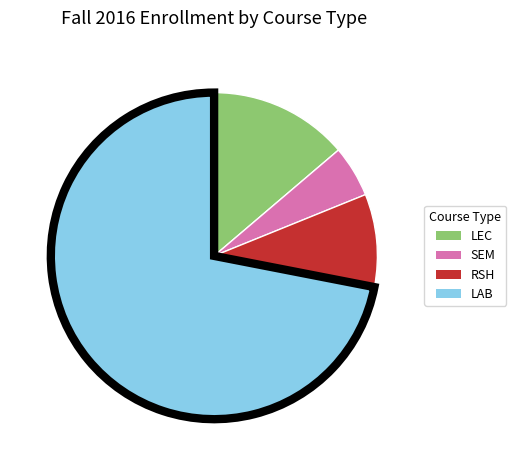

Which slice is the largest?

LAB